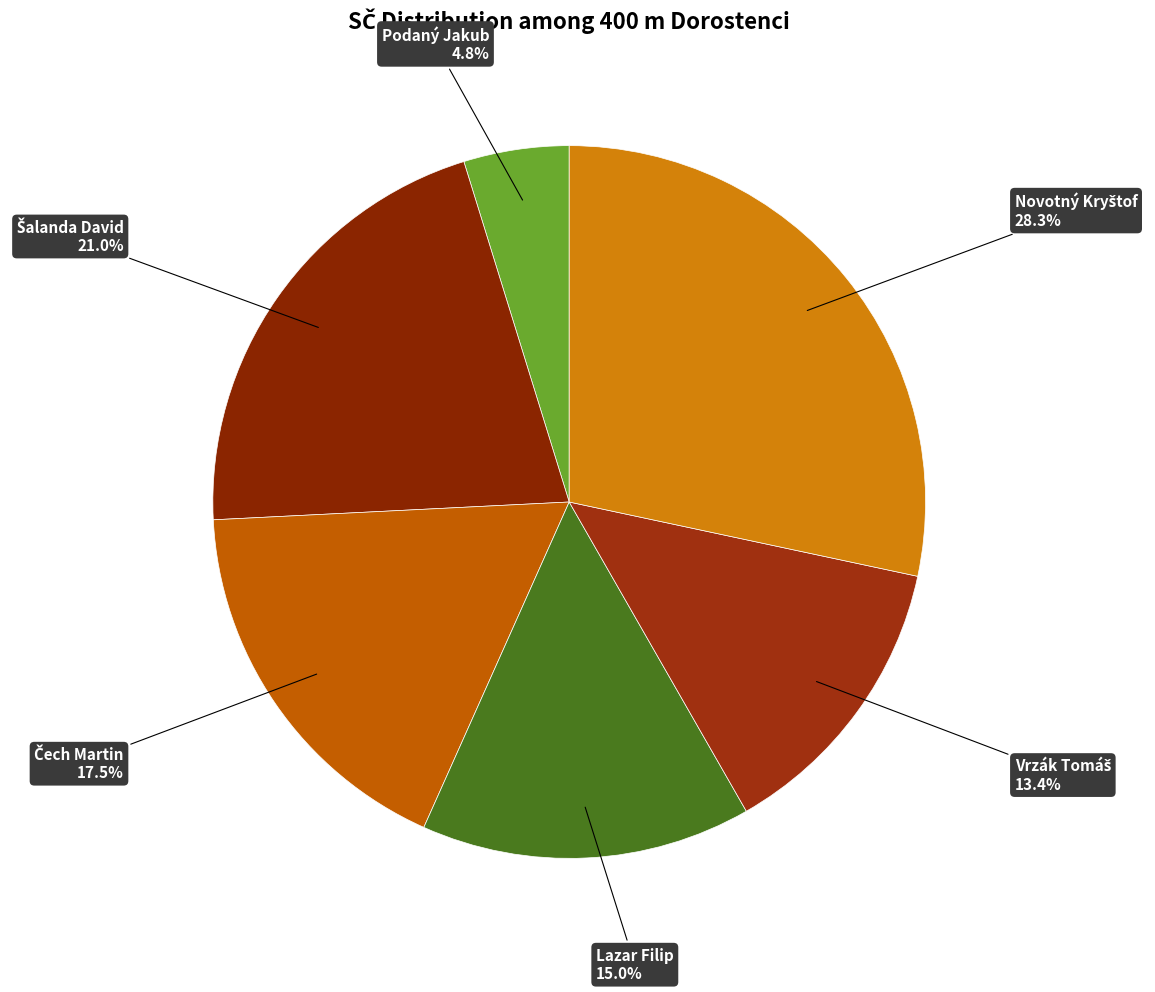

Does any single category account for the majority?

No